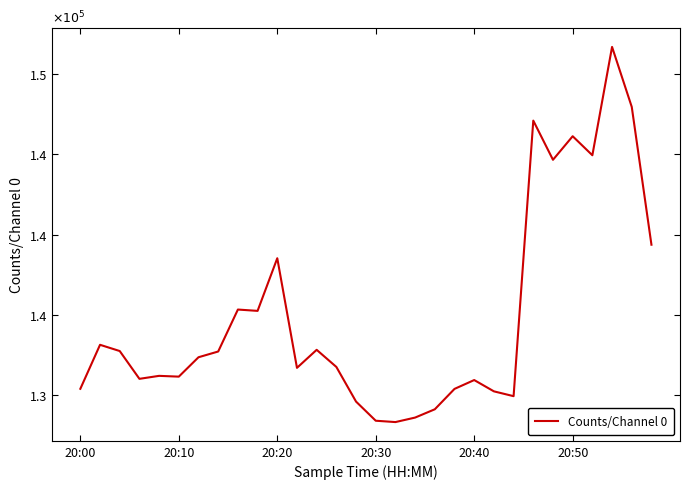

Does the chart display data point markers on the line(s)?

No